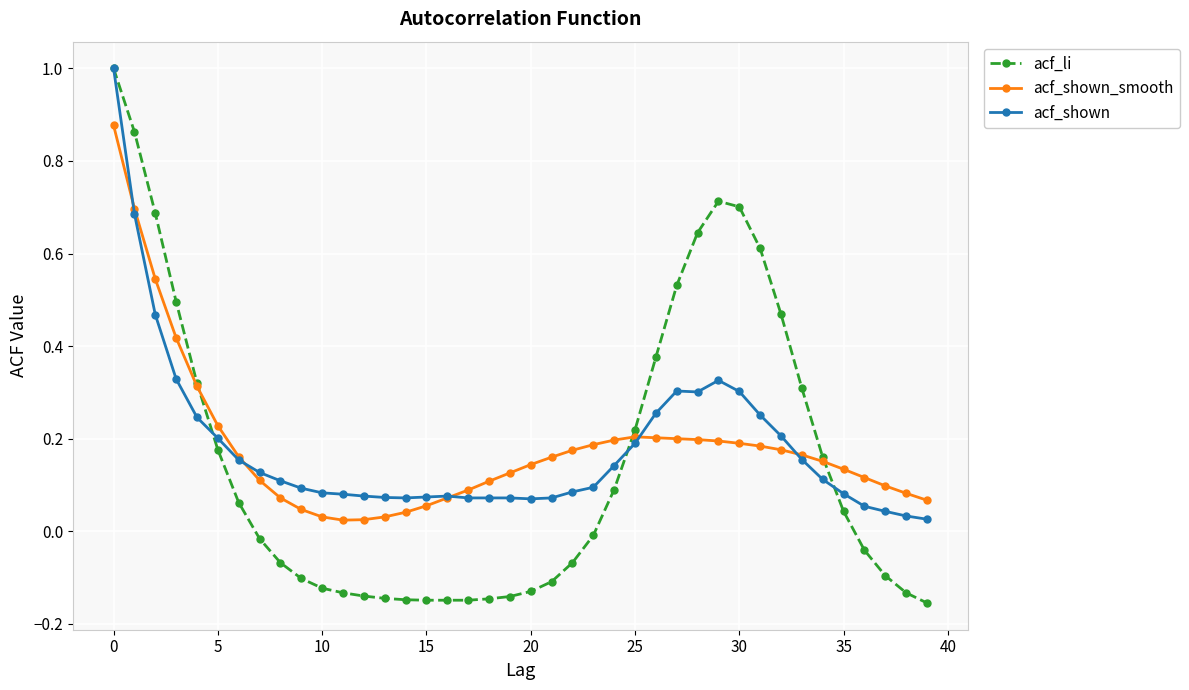

Which series has the largest range (max minus min)?

acf_li